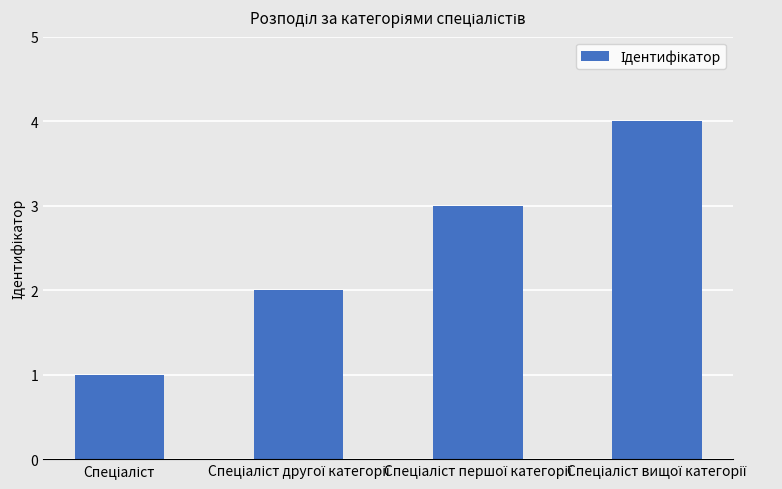

What is the difference between the maximum and minimum values?

3